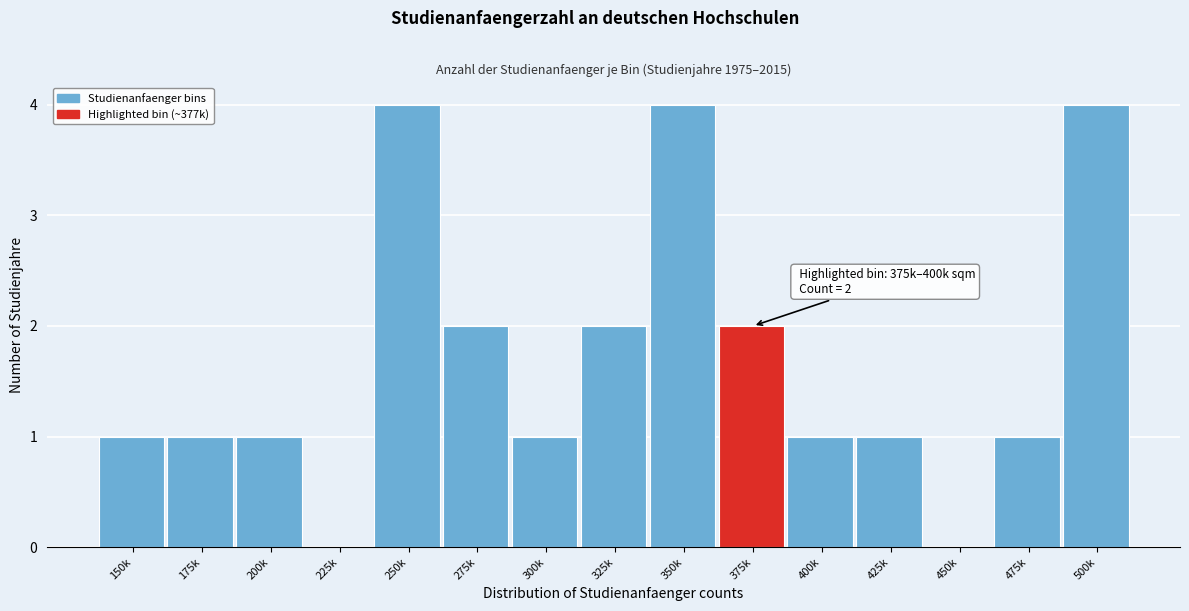

Reading right to left, transcribe all the data shown in this chart.

500k=4	475k=1	450k=0	425k=1	400k=1	375k=2	350k=4	325k=2	300k=1	275k=2	250k=4	225k=0	200k=1	175k=1	150k=1